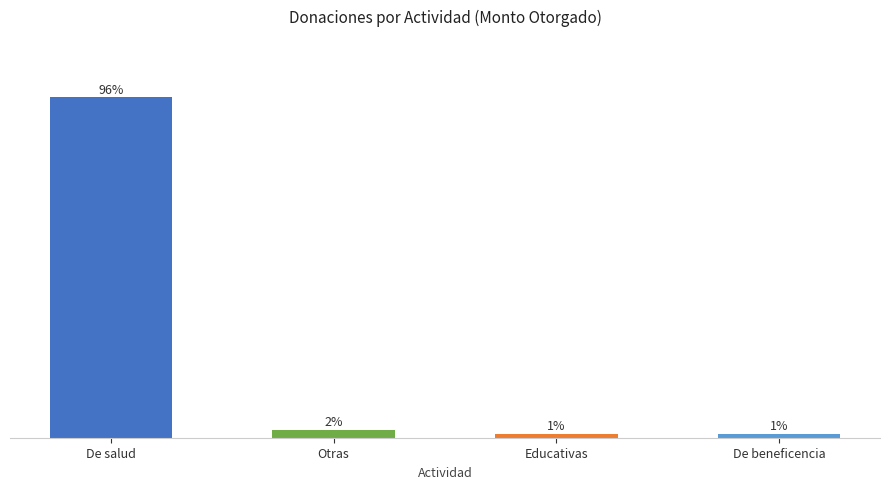

What is the change in value from De salud to De beneficencia?

-94.5